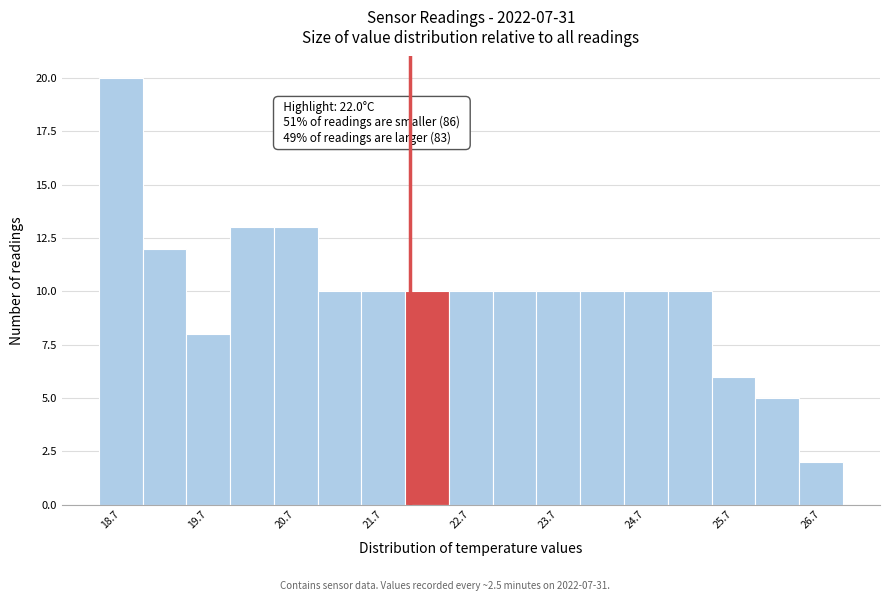

Which range on the x-axis has the tallest bar?

18.45 to 18.95